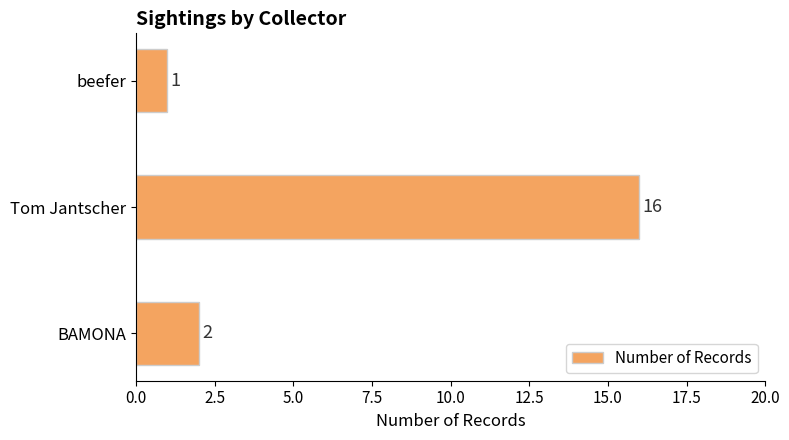

Does the chart contain stacked bars?

No